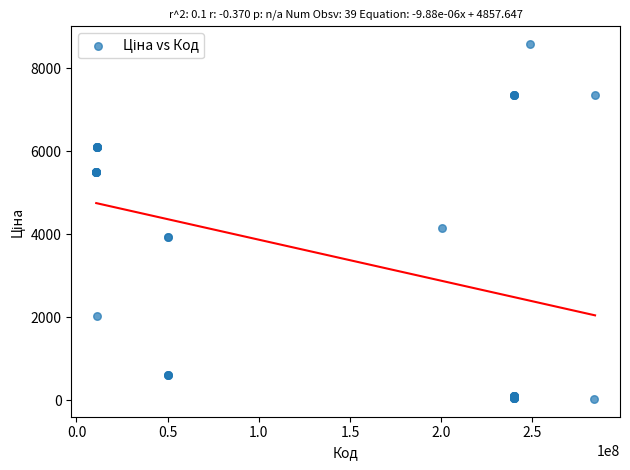

What Y value in the scatter plot is closest to 4306?

4161.8